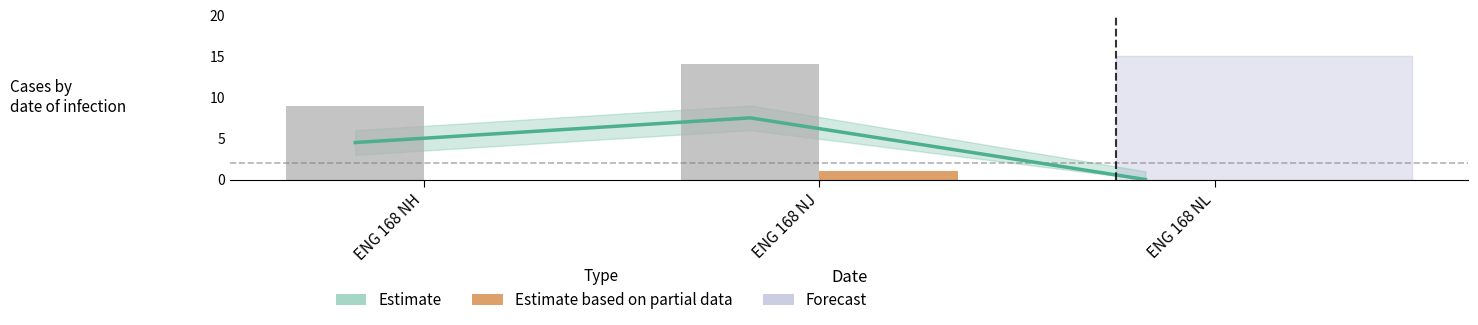

What is the total value across all series at ENG 168 NJ?

22.5